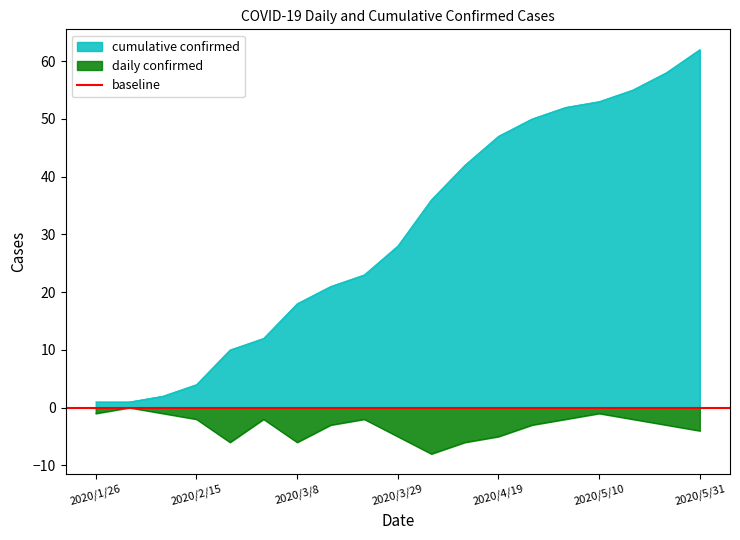

True or false: cumulative confirmed has a value of 87 at 2020/5/10.

False